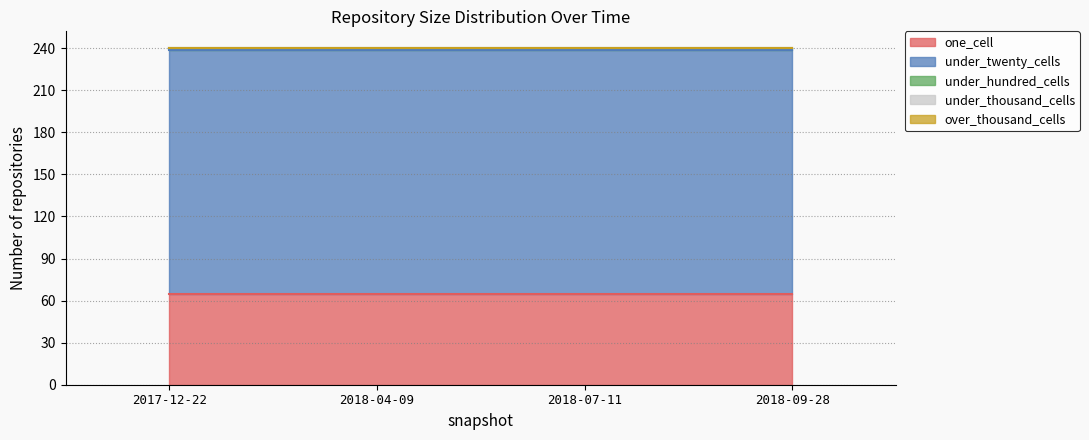

Reading left to right, list all the values displayed in this chart.

one_cell: 65	65	65	65
under_twenty_cells: 174	174	174	174
under_hundred_cells: 1	1	1	1
under_thousand_cells: 0	0	0	0
over_thousand_cells: 0	0	0	0